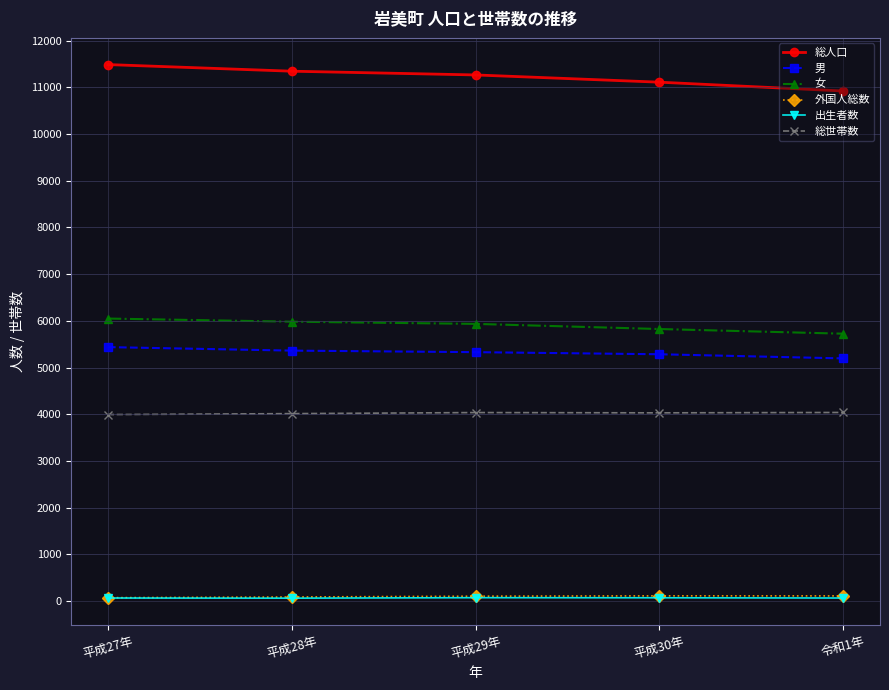

The value of 出生者数 at 平成27年 is 66. True or false?

True